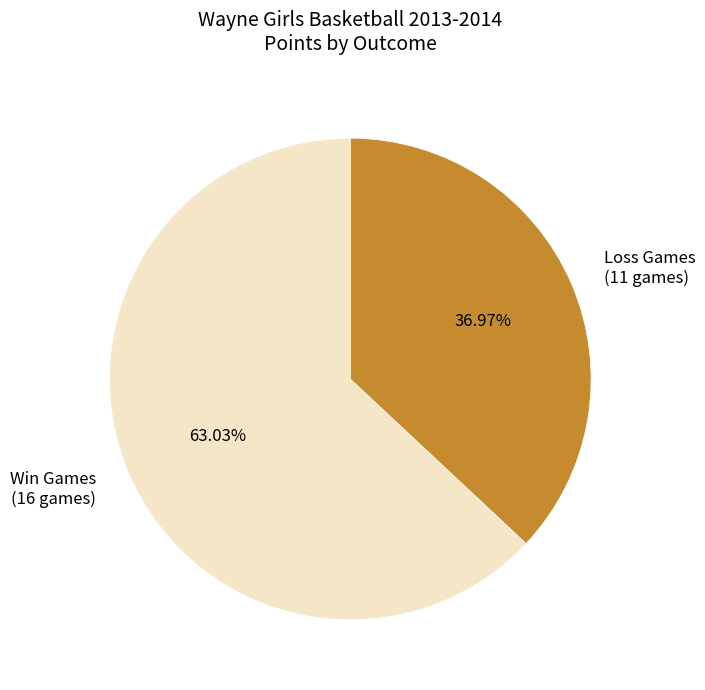

Which slice is the smallest?

Loss Games (11 games)